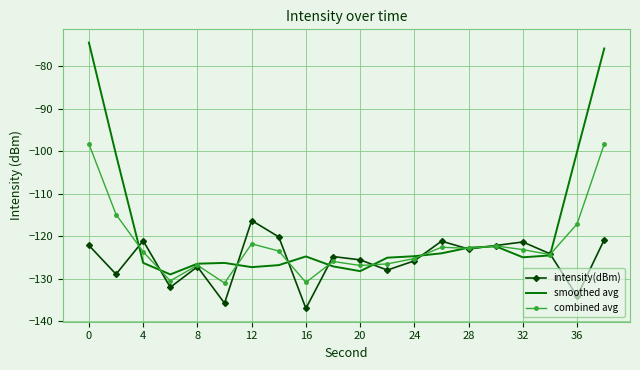

True or false: smoothed avg has more than 1 interior local peaks.

True